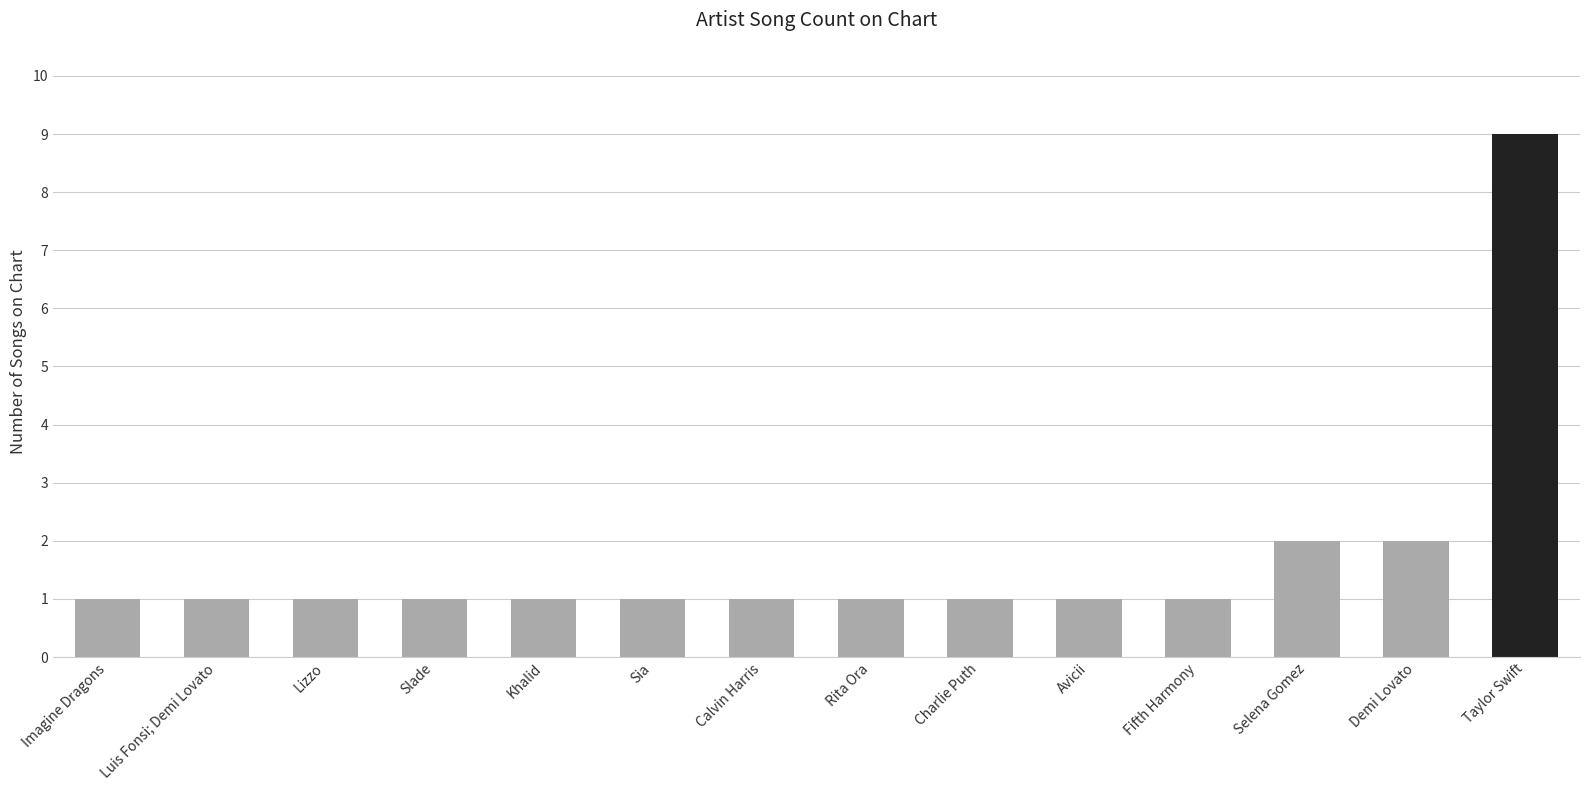

What is the difference between the maximum and minimum values?

8